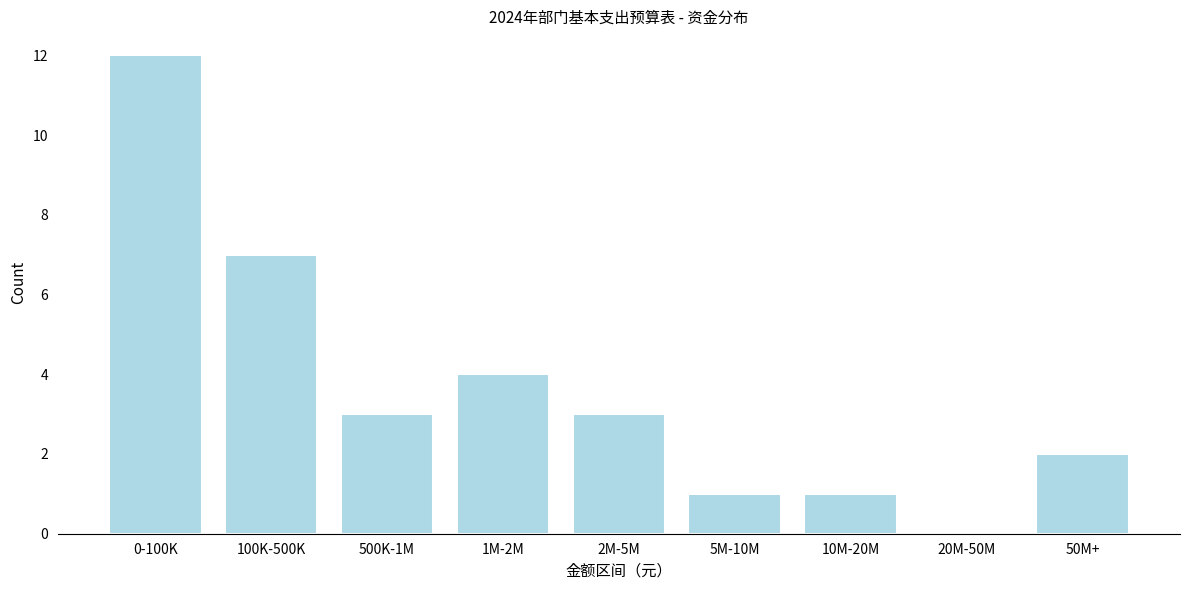

Reading left to right, list all the values displayed in this chart.

0-100K=12	100K-500K=7	500K-1M=3	1M-2M=4	2M-5M=3	5M-10M=1	10M-20M=1	20M-50M=0	50M+=2